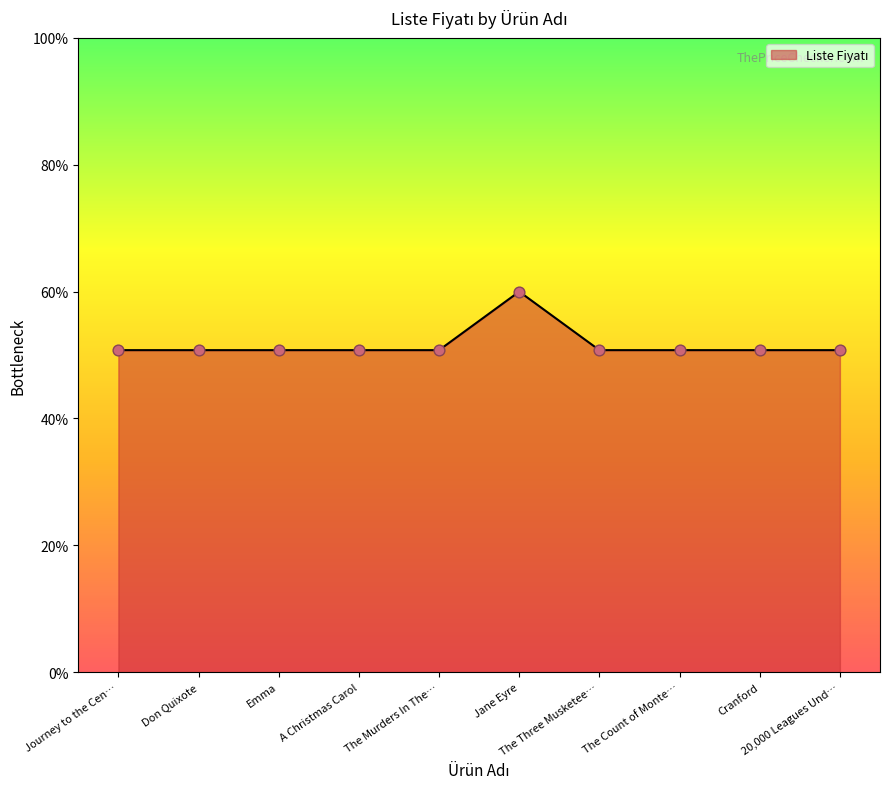

What is the maximum value shown in the chart?

60.0